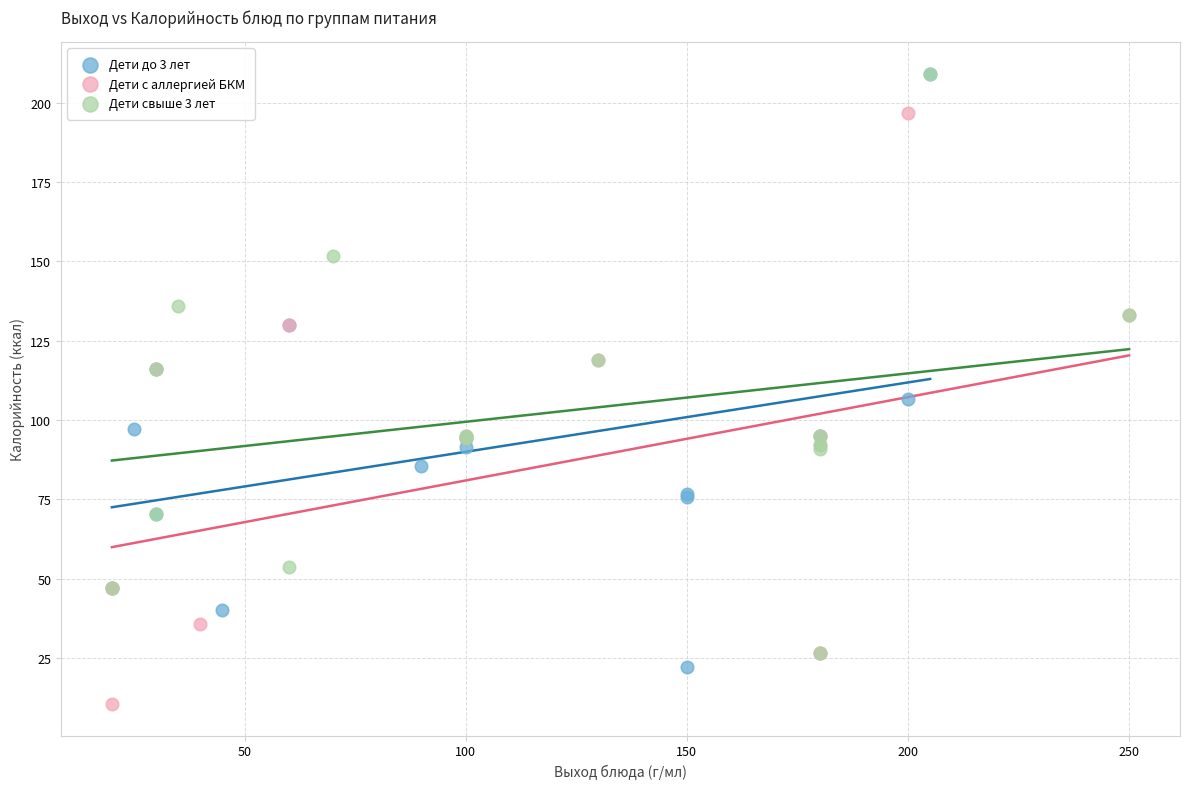

What are all the series names shown in the legend?

Дети до 3 лет, Дети с аллергией БКМ, Дети свыше 3 лет